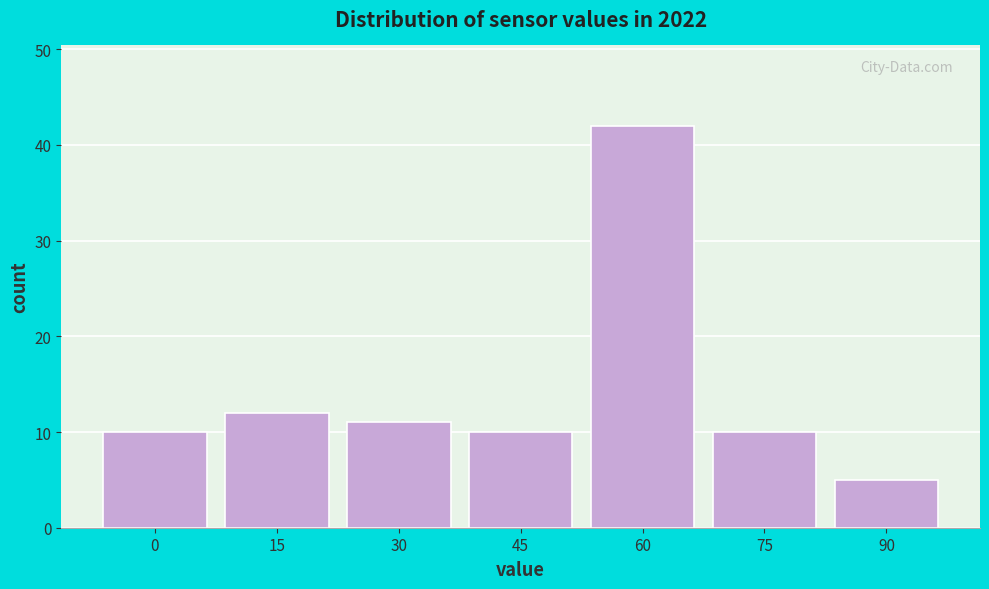

Reading left to right, transcribe all the data shown in this chart.

0=10	15=12	30=11	45=10	60=42	75=10	90=5